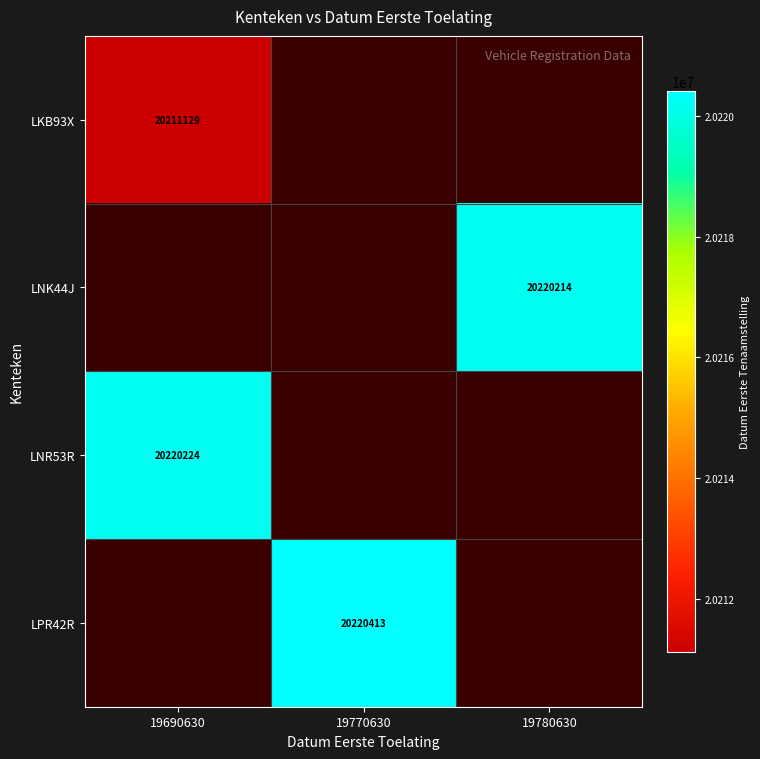

The LNK44J series shows 8149214 at 19780630. True or false?

False